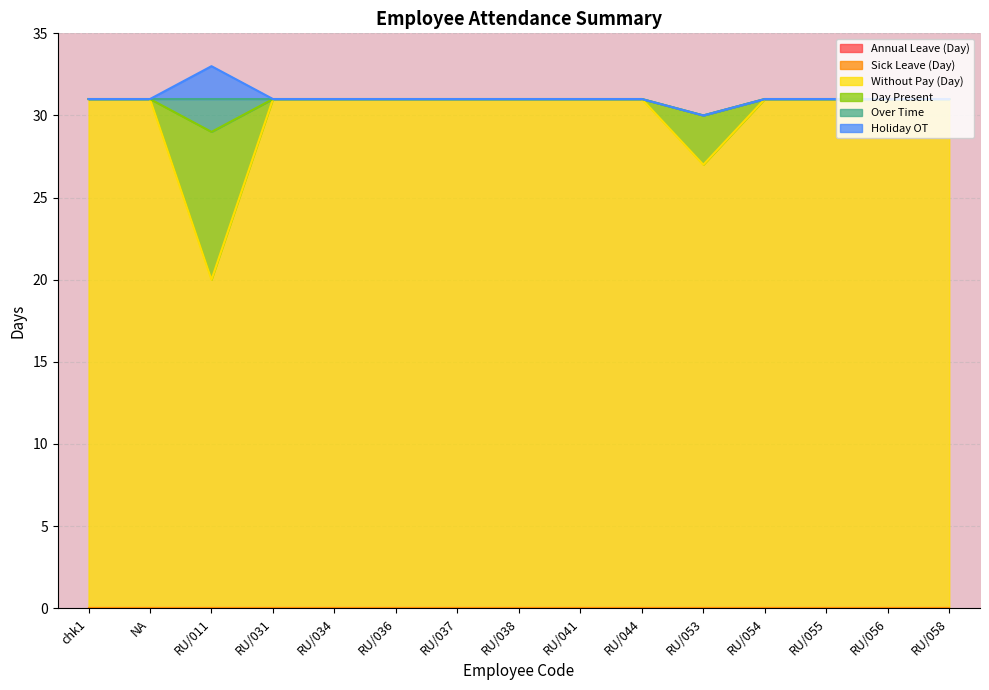

True or false: Annual Leave (Day) and Day Present intersect in this chart.

False